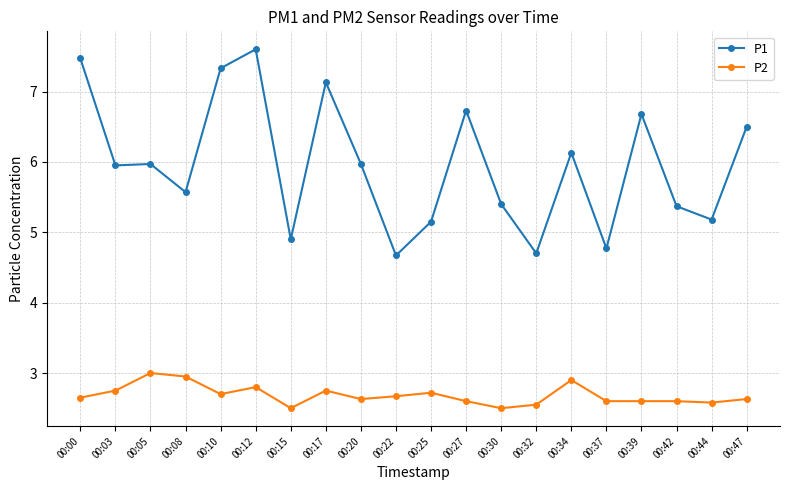

True or false: P2 and P1 intersect in this chart.

False